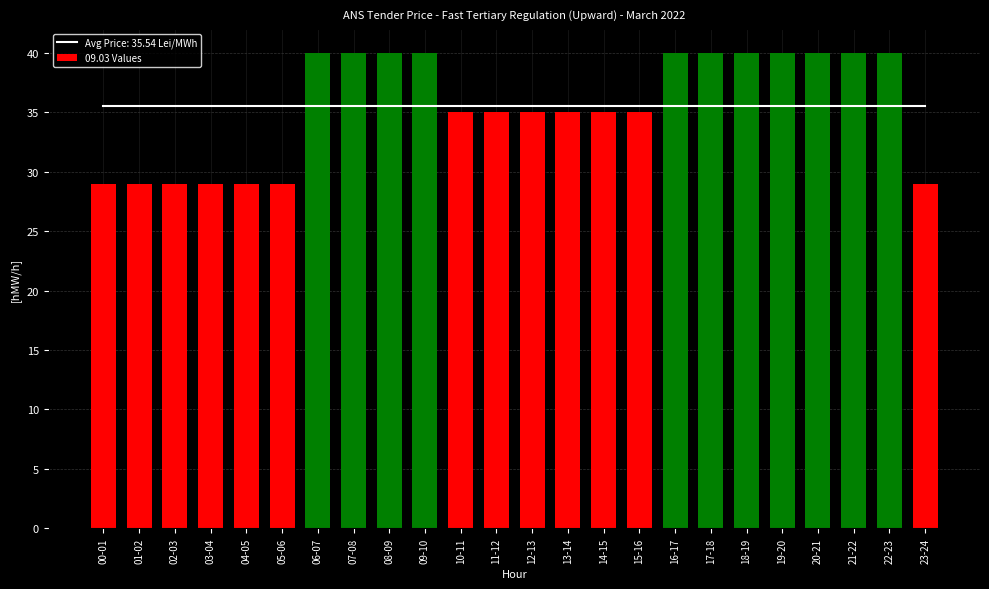

What is the sum of all values?

853